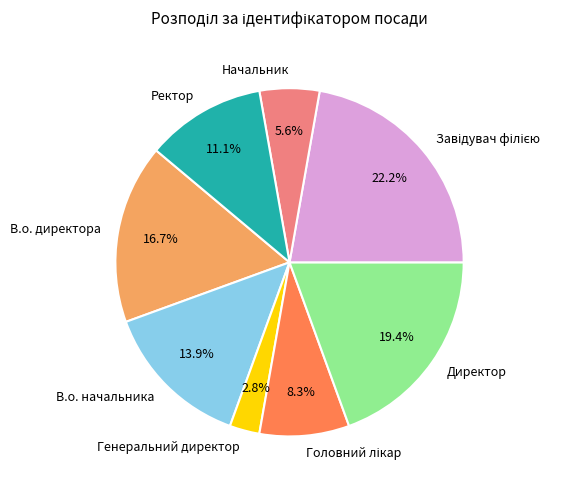

Which category has the smallest portion of the pie?

Генеральний директор